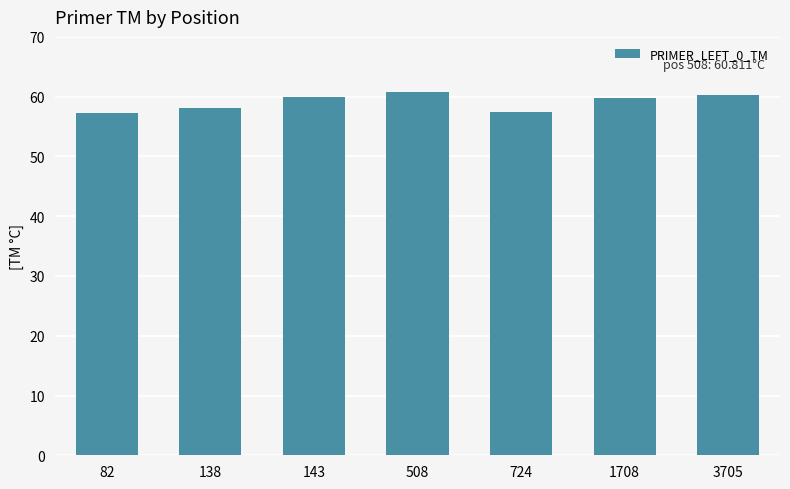

Does the chart contain stacked bars?

No